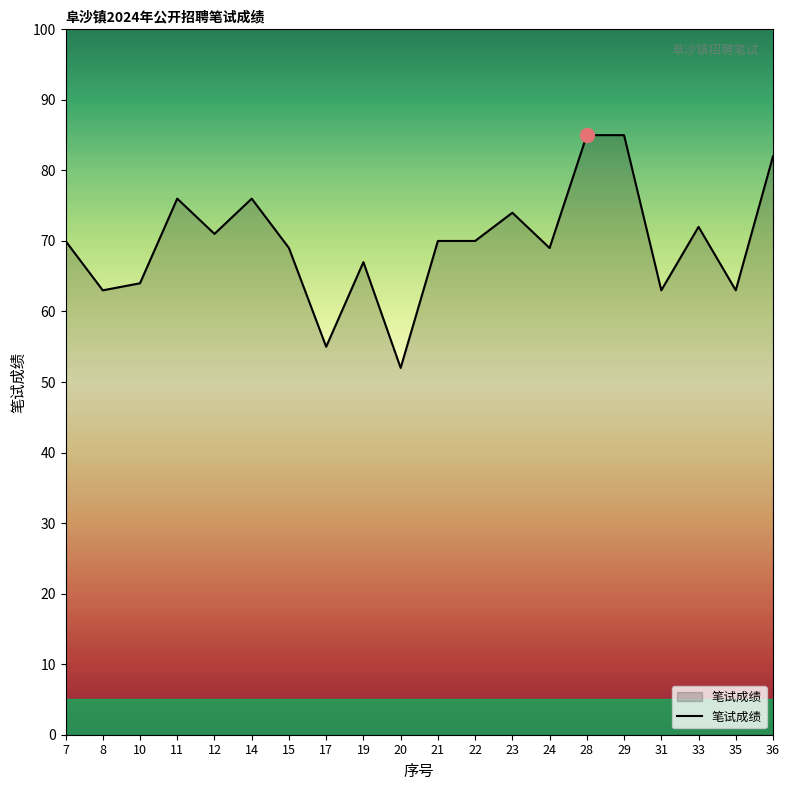

Is it true that the value at 23 is 102?

False